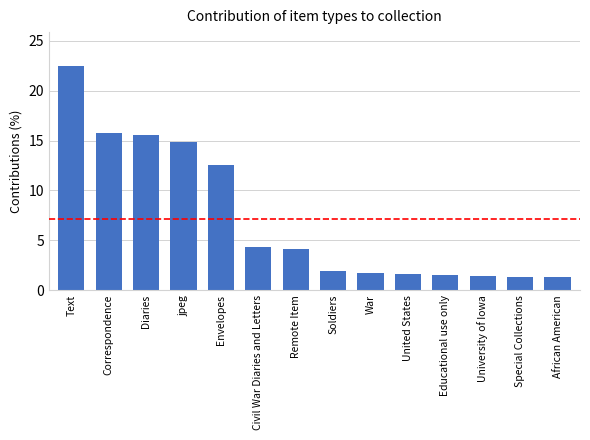

What is the label of the 9th bar from the left?

War